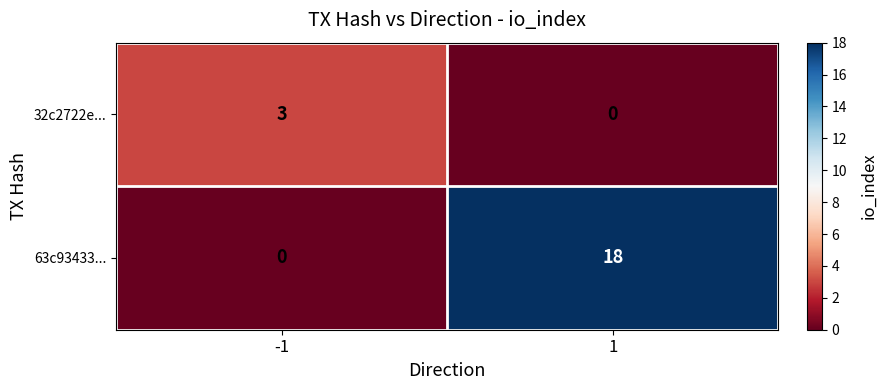

What is the sum of the 63c93433... values at 1 and -1?

18